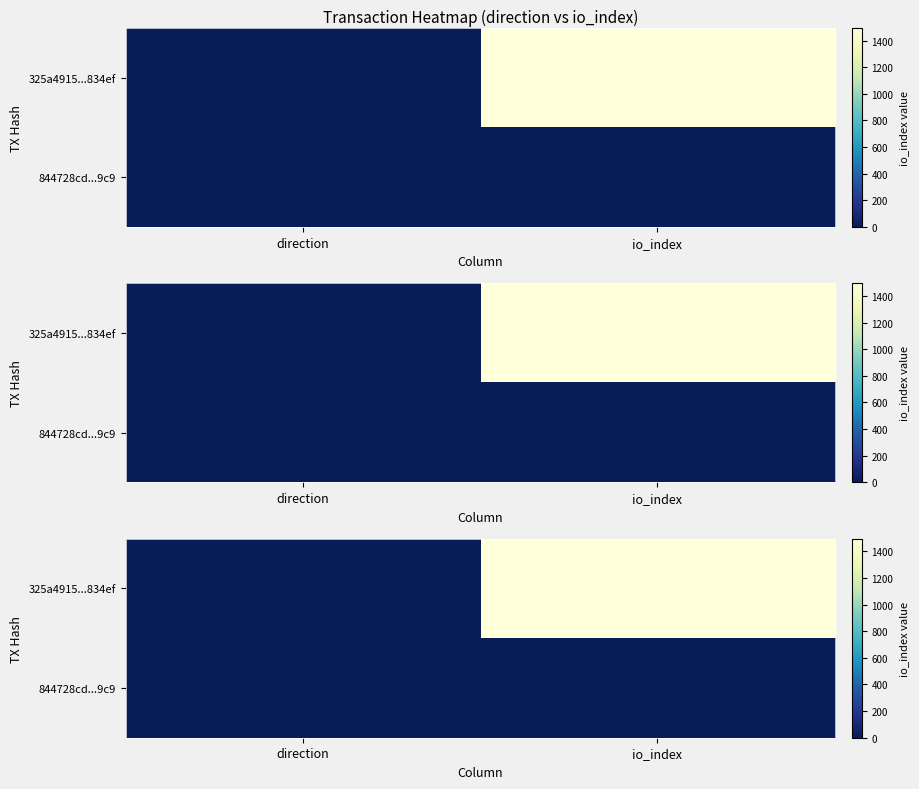

What is the difference between the 325a4915...834ef values at direction and io_index?

1498